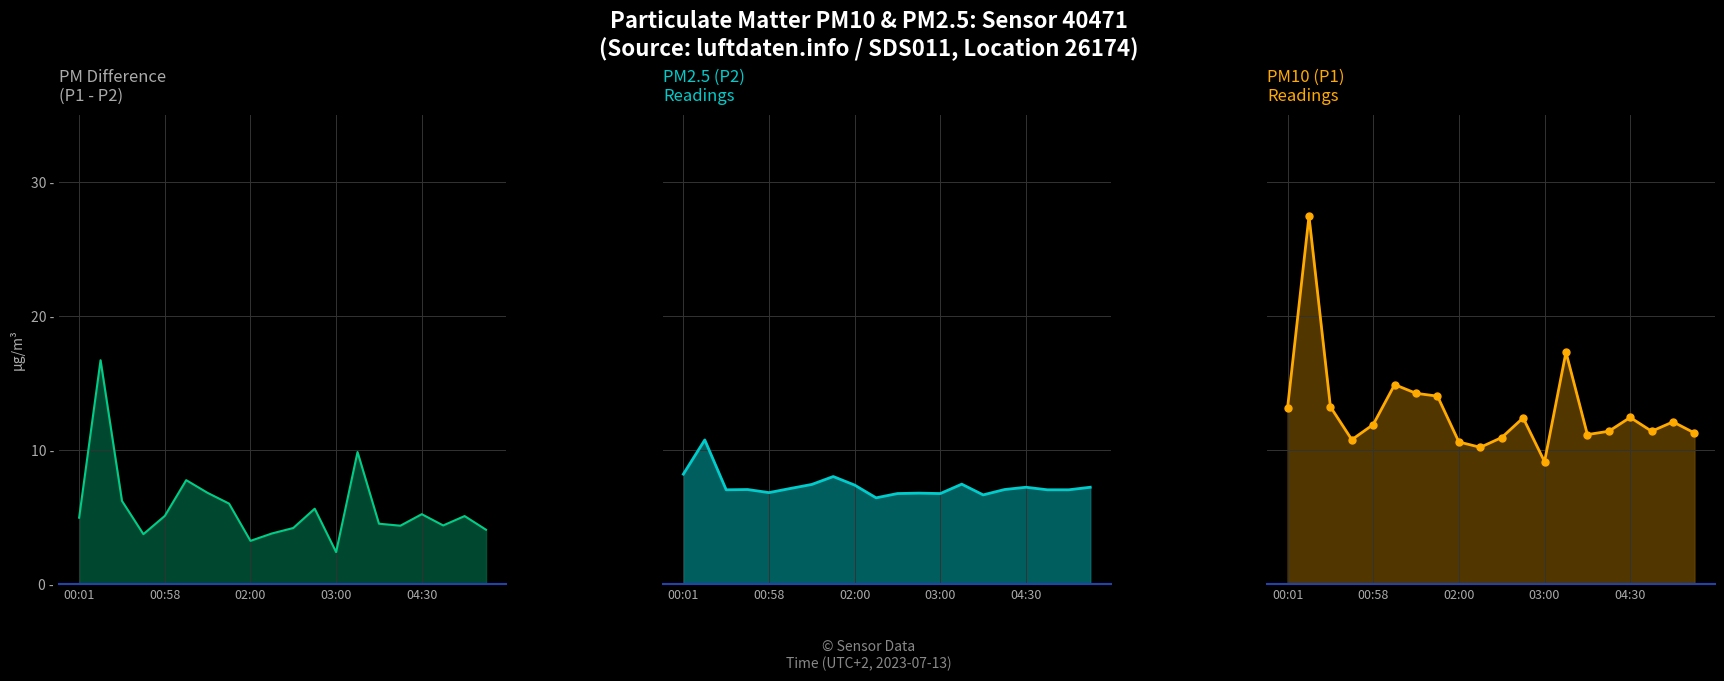

What are all the series names shown in the legend?

P1 - P2 line, P2, P1